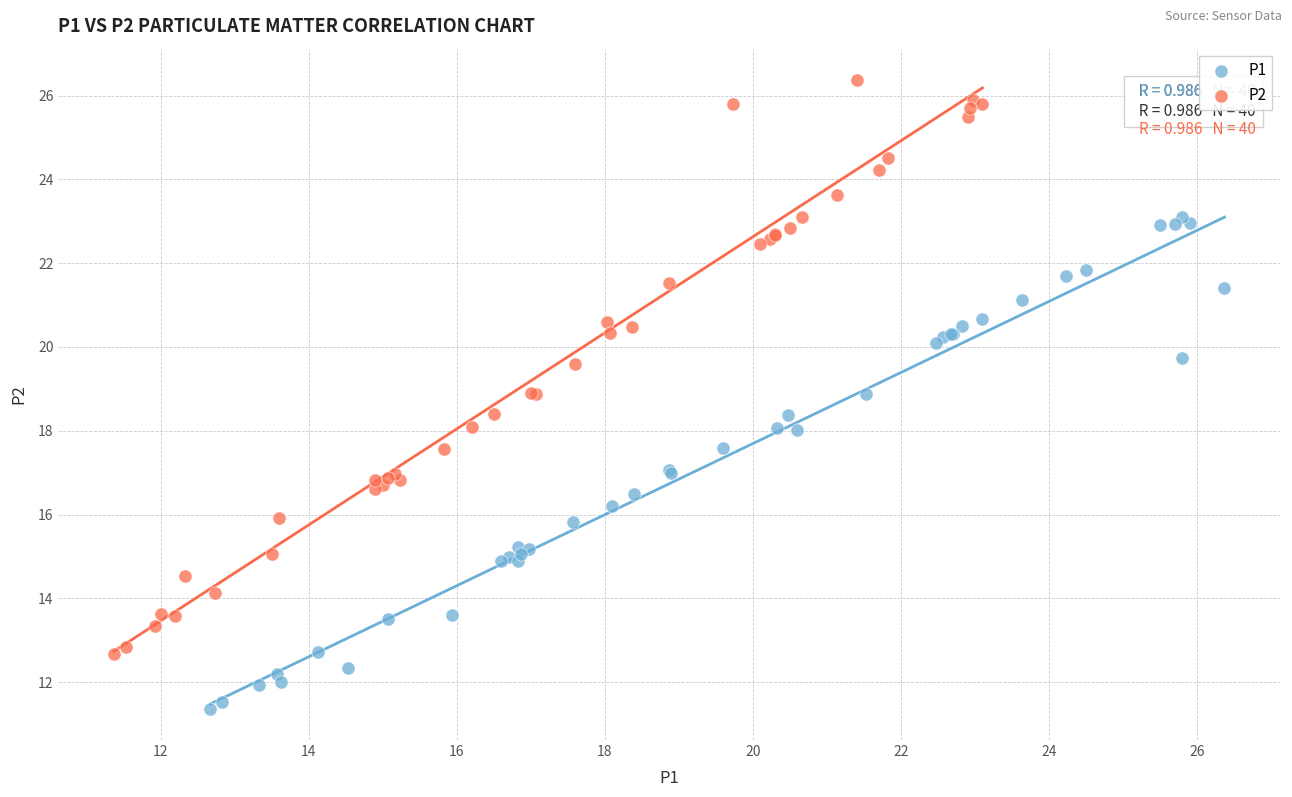

Which series reaches the maximum Y coordinate?

P2